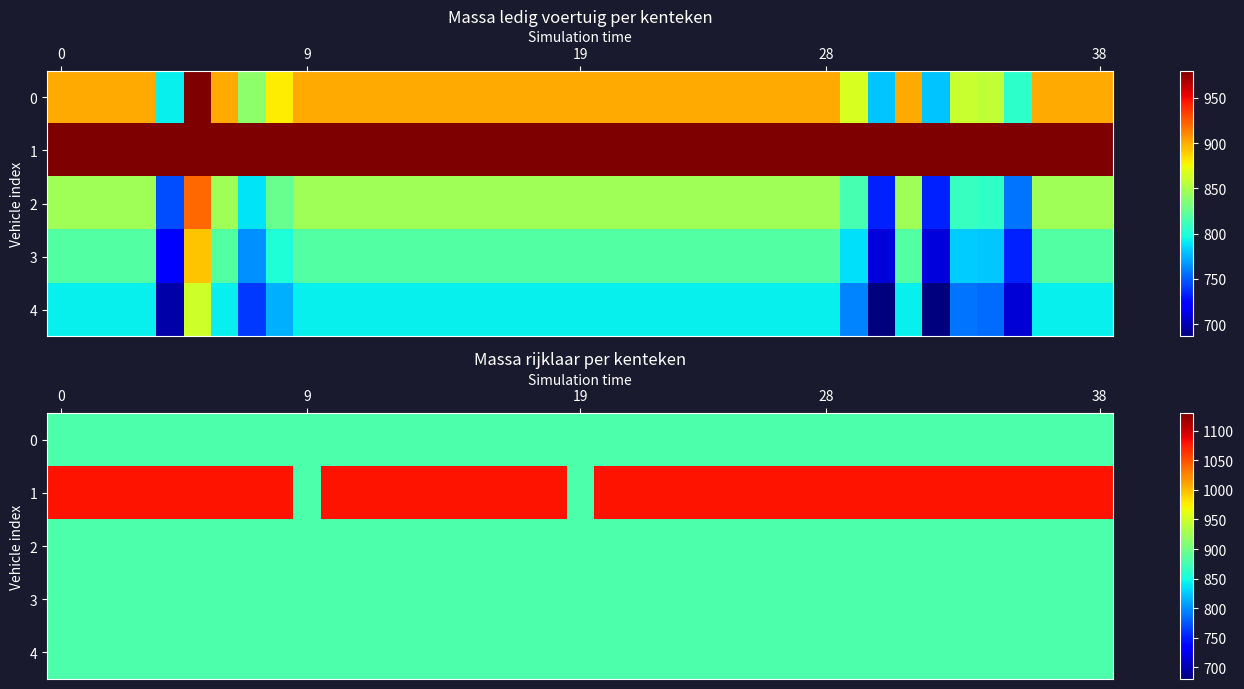

Which series has the largest range (max minus min)?

row_1